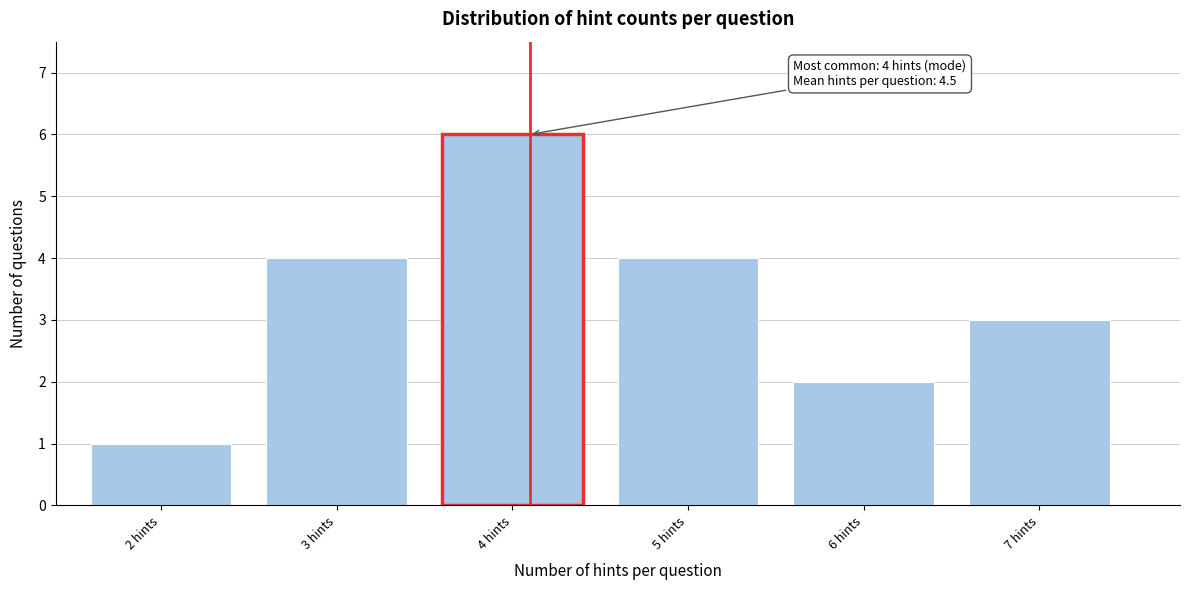

Reading left to right, transcribe all the data shown in this chart.

2 hints=1	3 hints=4	4 hints=6	5 hints=4	6 hints=2	7 hints=3